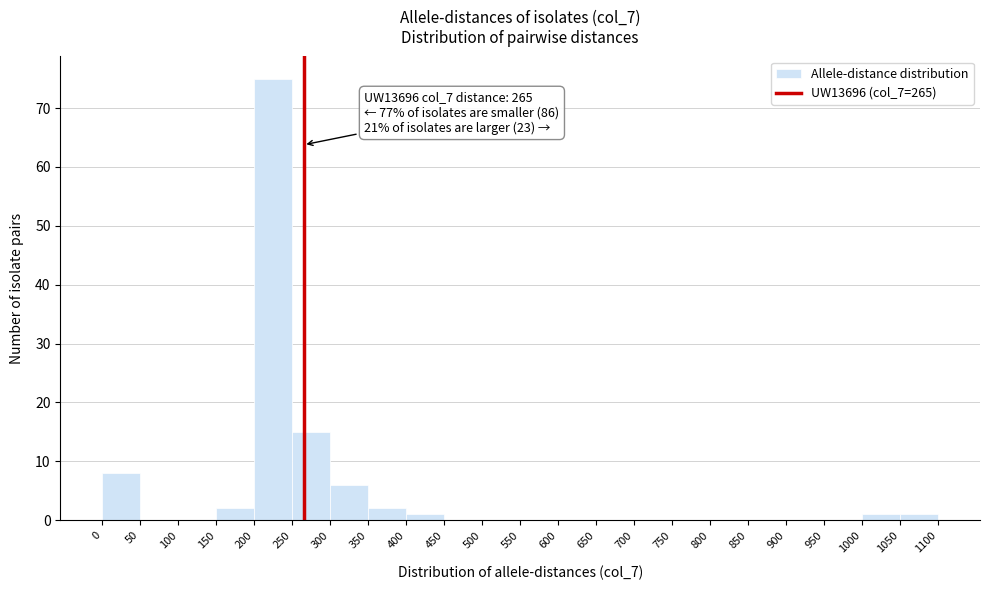

Over which range of the x-axis is the bar tallest?

200 to 250